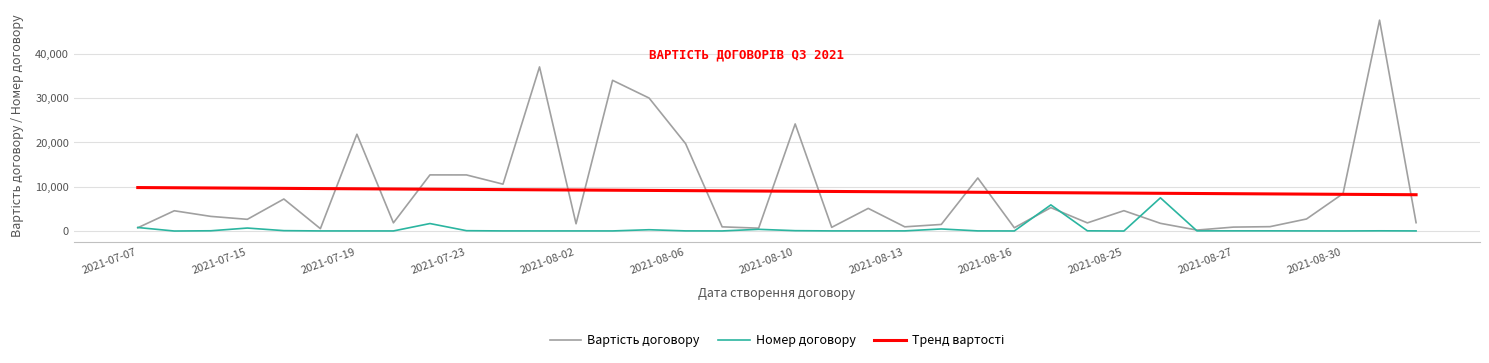

Which series ends up on top after the final intersection of Вартість договору and Номер договору?

Вартість договору